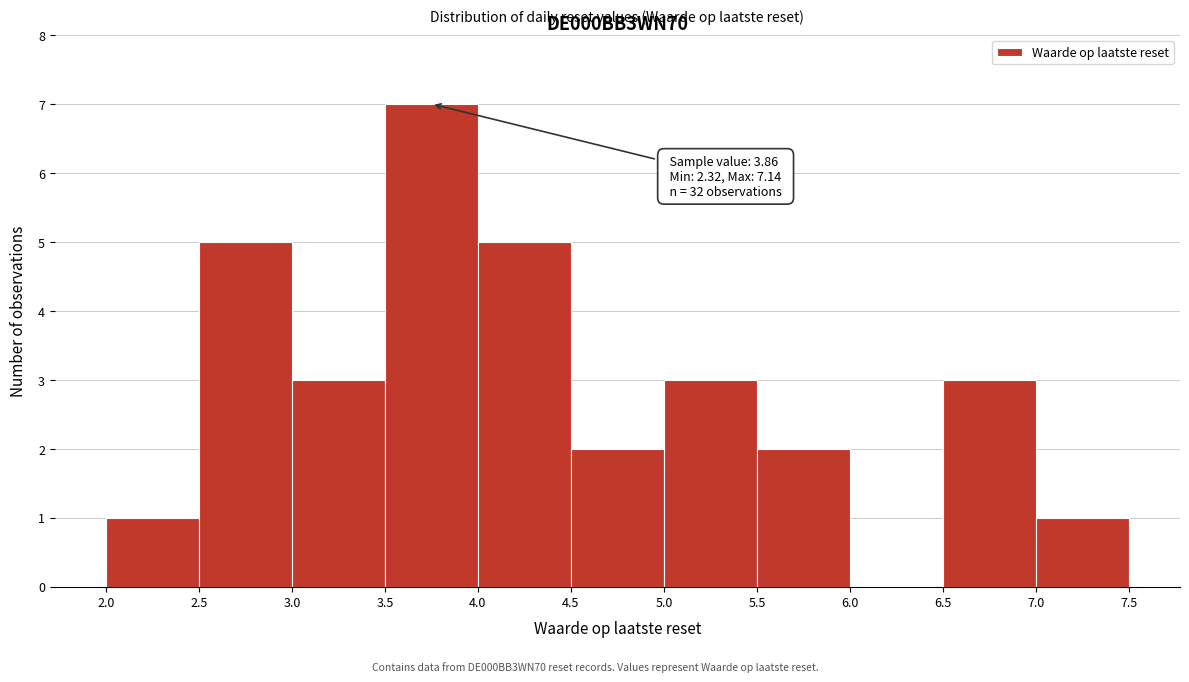

Which range on the x-axis has the tallest bar?

3.5 to 4.0